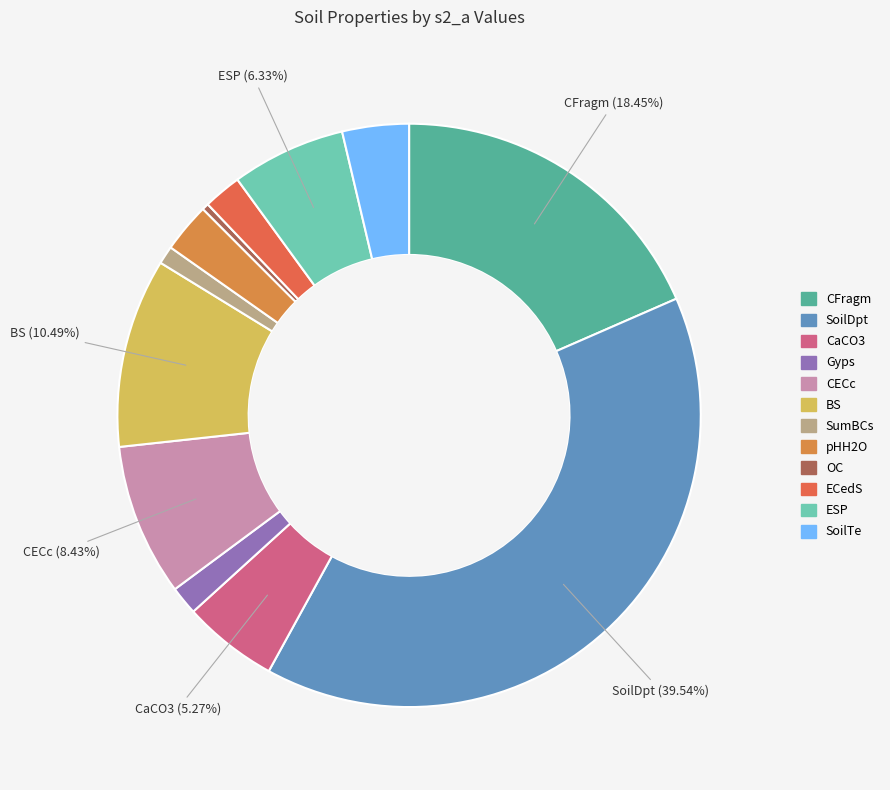

Is the sum of SoilTe and ECedS greater than half?

No